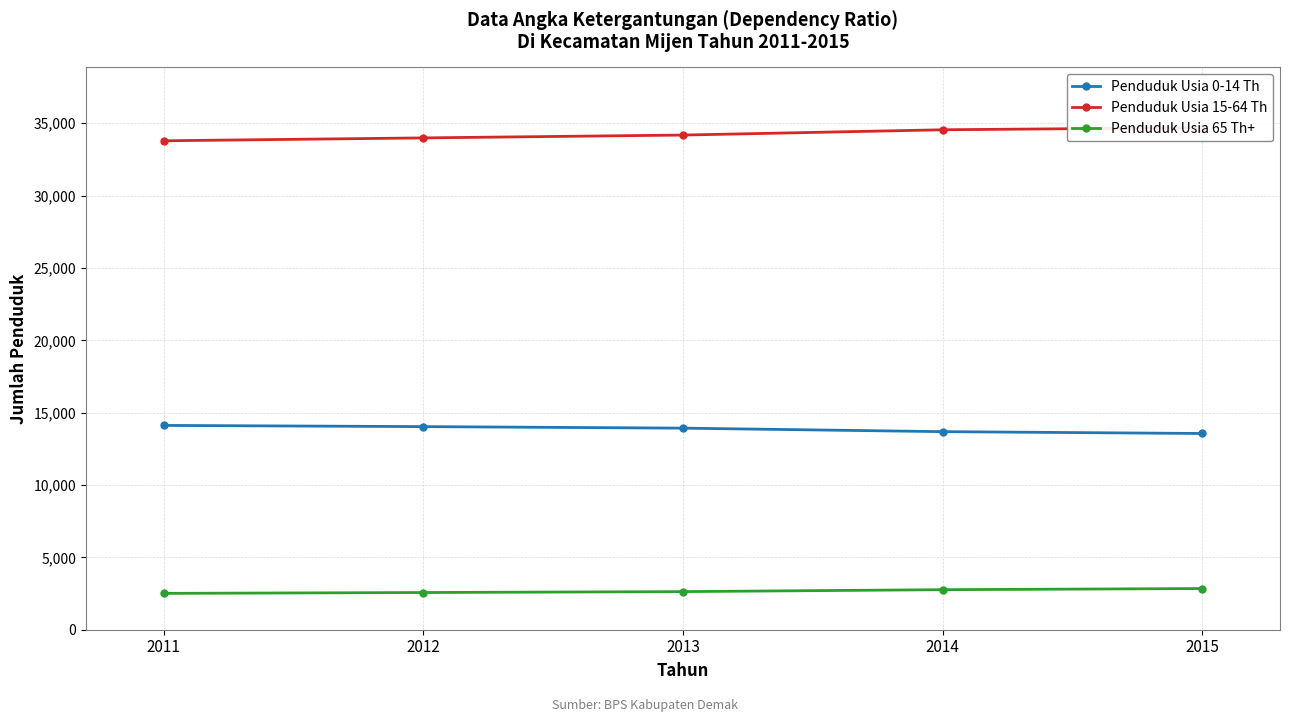

Reading left to right, what are all the values shown in this chart?

Penduduk Usia 0-14 Th: 14120	14037	13931	13689	13562
Penduduk Usia 15-64 Th: 33791	33990	34187	34552	34699
Penduduk Usia 65 Th+: 2512	2571	2634	2767	2846